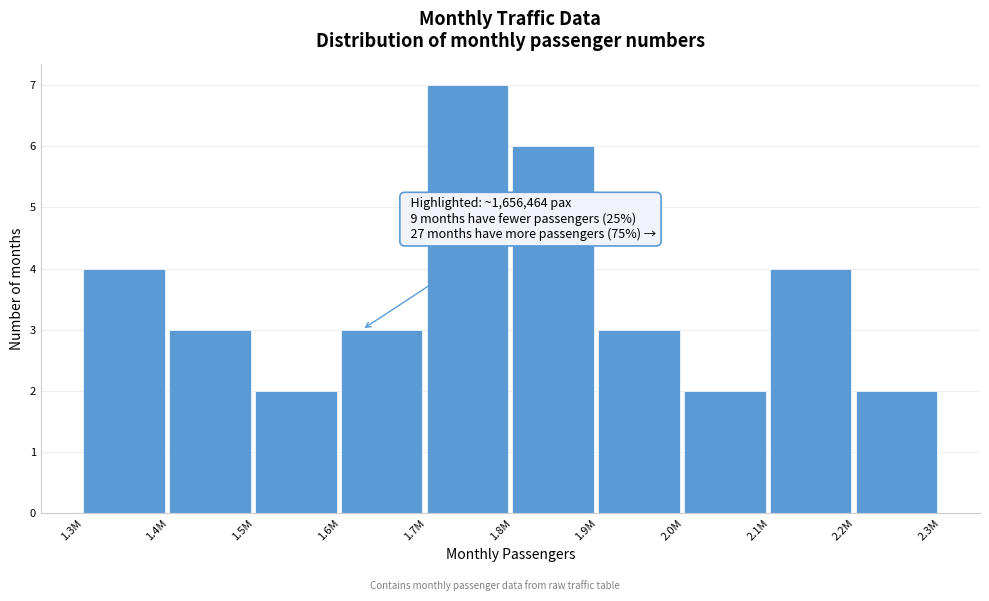

Reading left to right, what are all the values shown in this chart?

1.3M=4	1.4M=3	1.5M=2	1.6M=3	1.7M=7	1.8M=6	1.9M=3	2.0M=2	2.1M=4	2.2M=2